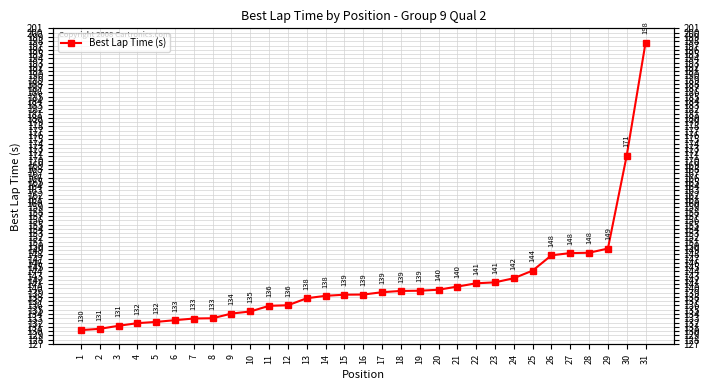

True or false: the data has more than 2 interior local peaks.

False